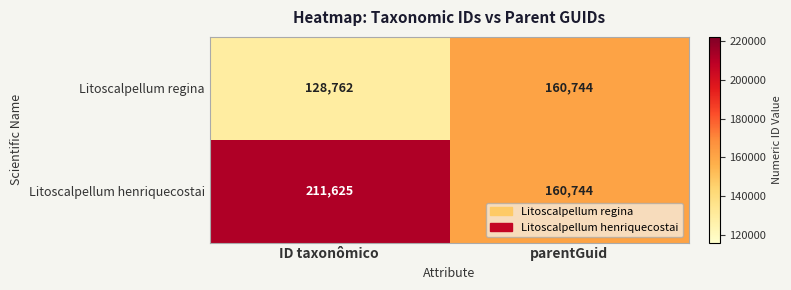

What is the sum of the Litoscalpellum regina values at parentGuid and ID taxonômico?

289506